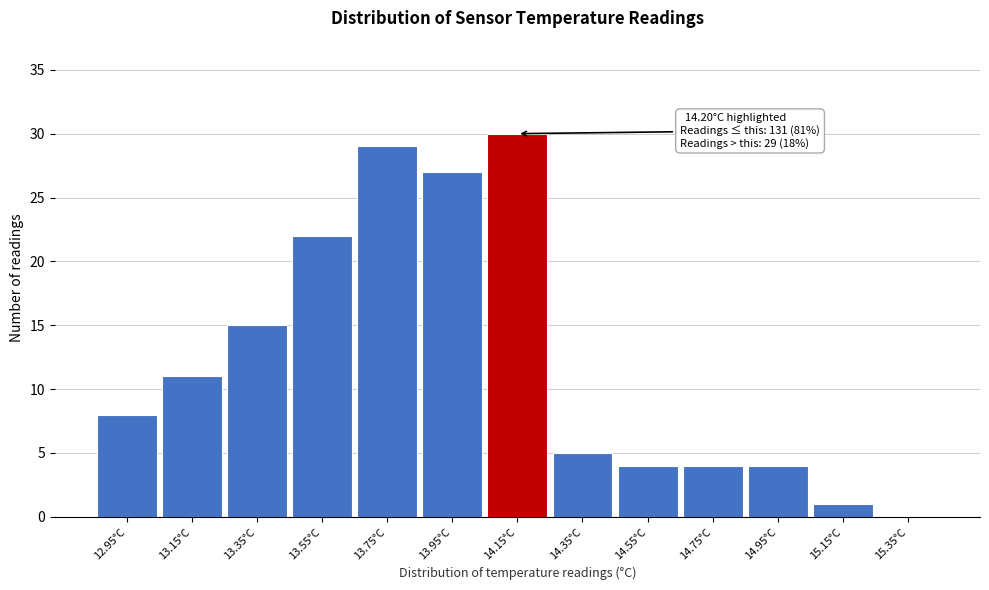

Reading left to right, what are all the values shown in this chart?

12.95°C=8	13.15°C=11	13.35°C=15	13.55°C=22	13.75°C=29	13.95°C=27	14.15°C=30	14.35°C=5	14.55°C=4	14.75°C=4	14.95°C=4	15.15°C=1	15.35°C=0